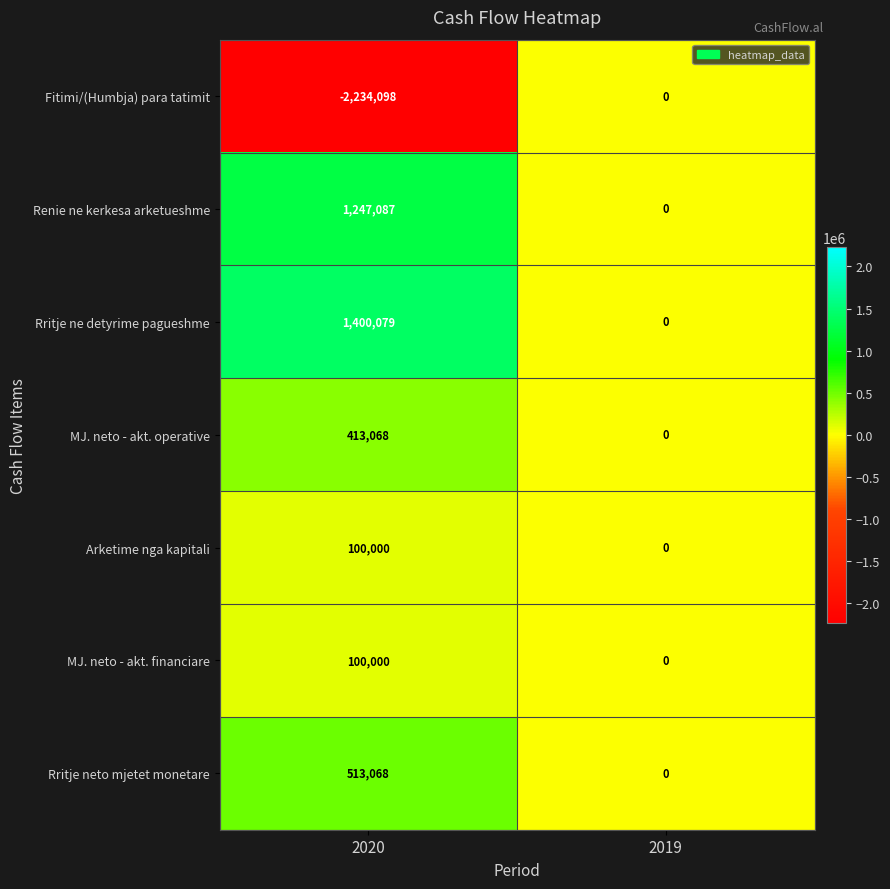

Which series has the largest total across all categories?

Rritje ne detyrime pagueshme